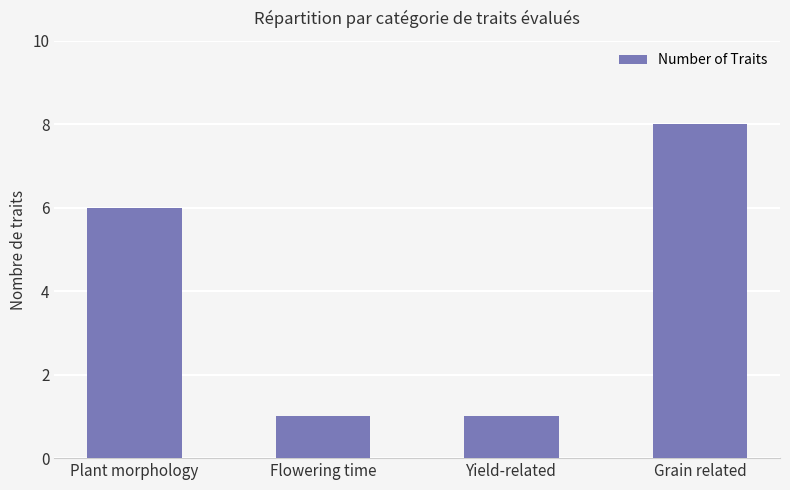

Count the values in the range 1 to 8.

4